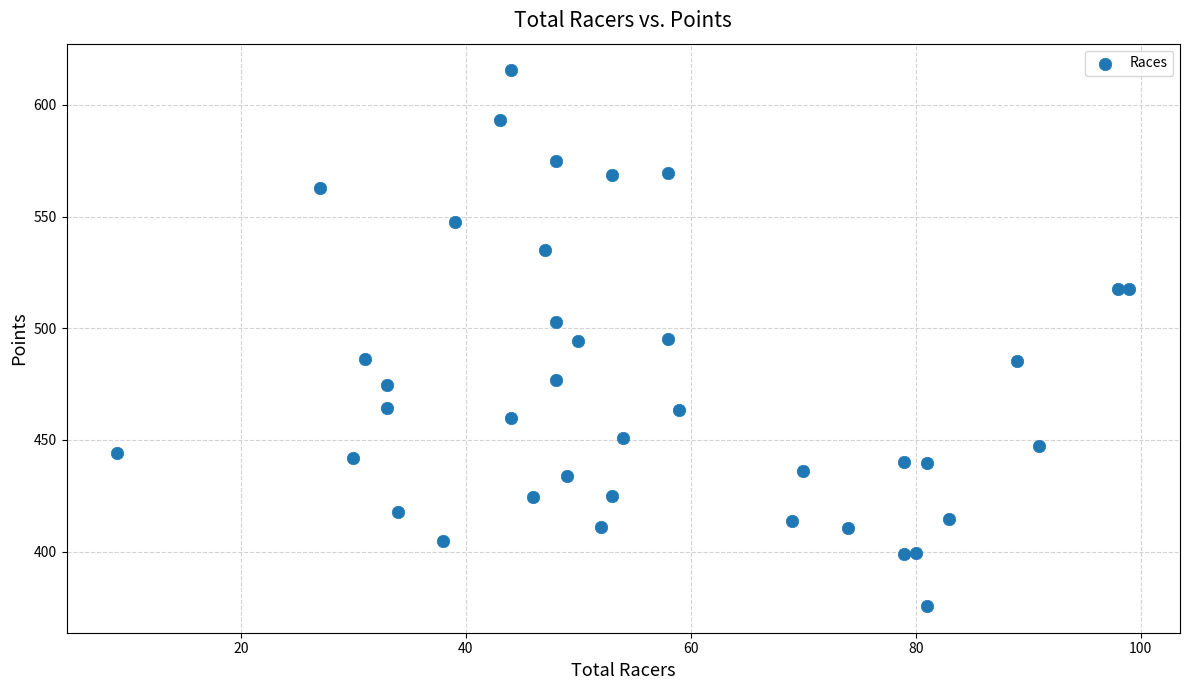

What is the range of Y values (max minus min)?

239.8